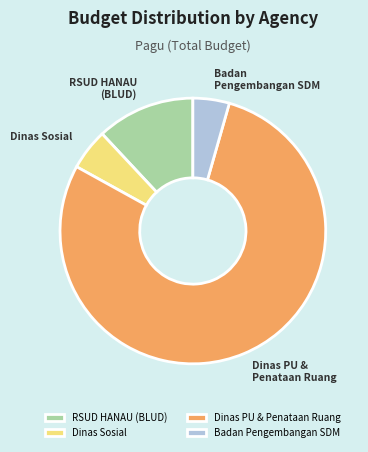

How many slices are in this pie chart?

4